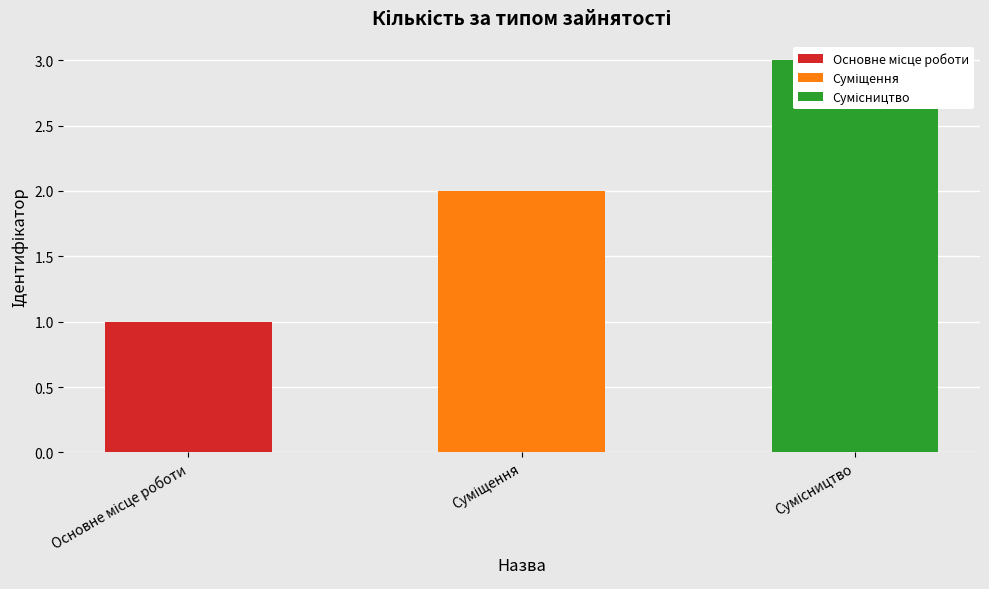

List the labels in order of value, largest first.

Сумісництво, Суміщення, Основне місце роботи